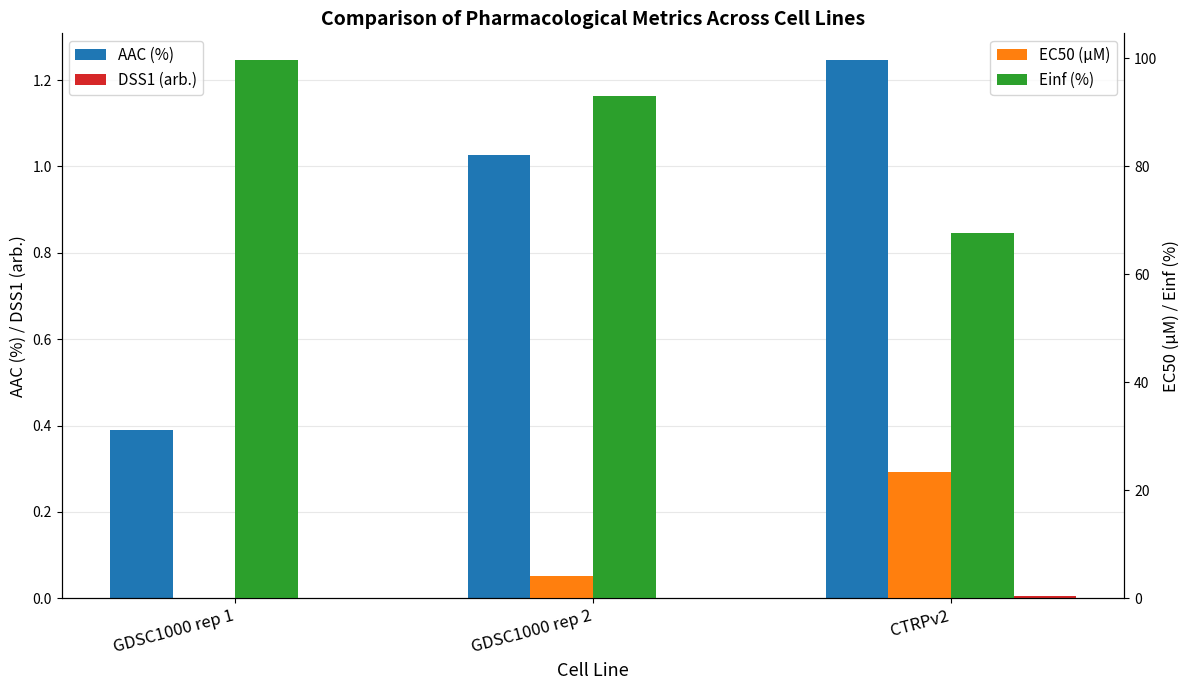

What is the average value of the Einf (%) series?

86.7